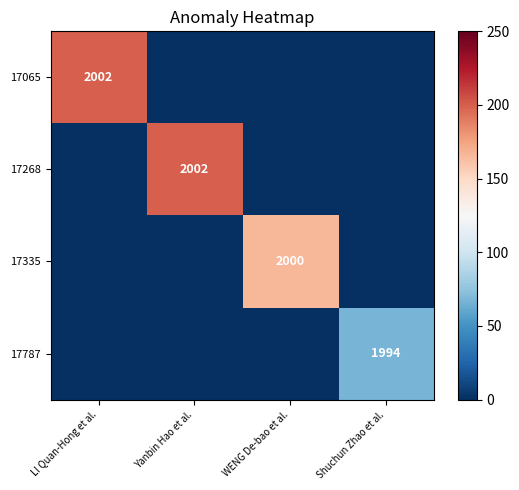

The 17268 series shows 2002 at Yanbin Hao et al.. True or false?

True